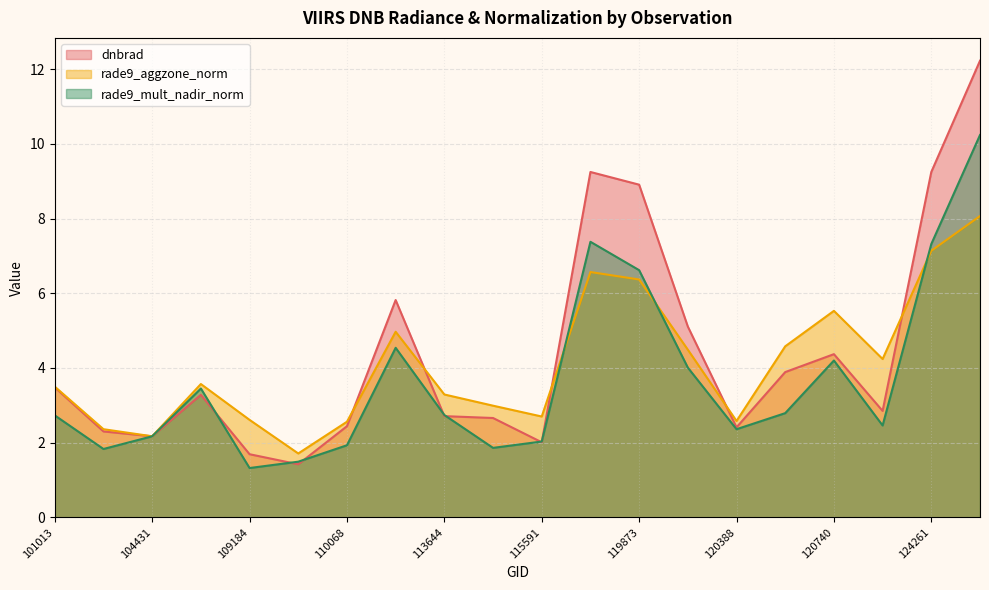

What is the difference between the second highest and second lowest values in the rade9_aggzone_norm series?

5.0